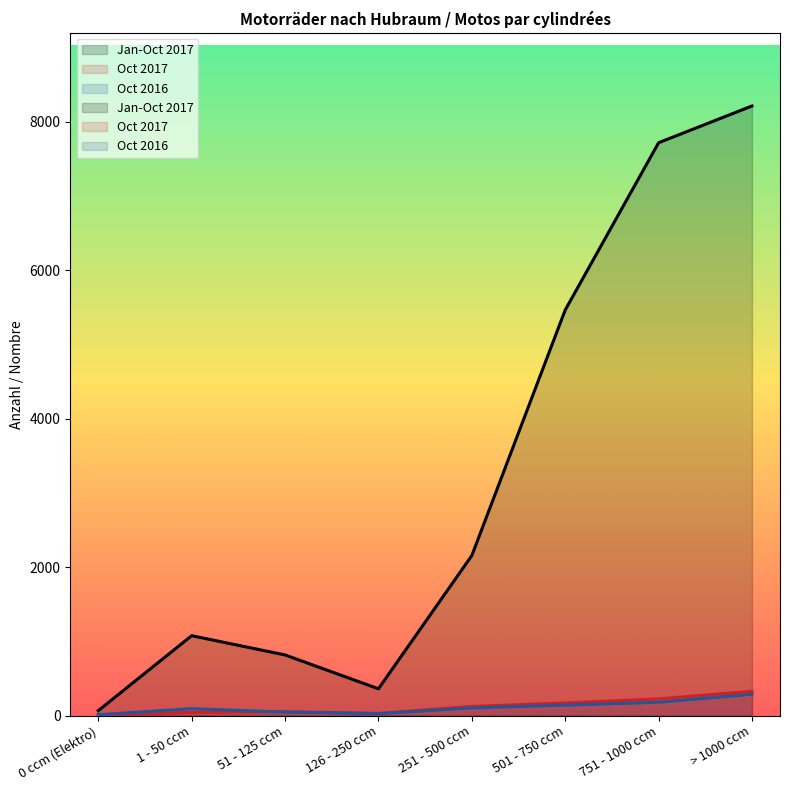

True or false: Oct 2017 has a value of 270 at 501 - 750 ccm.

False